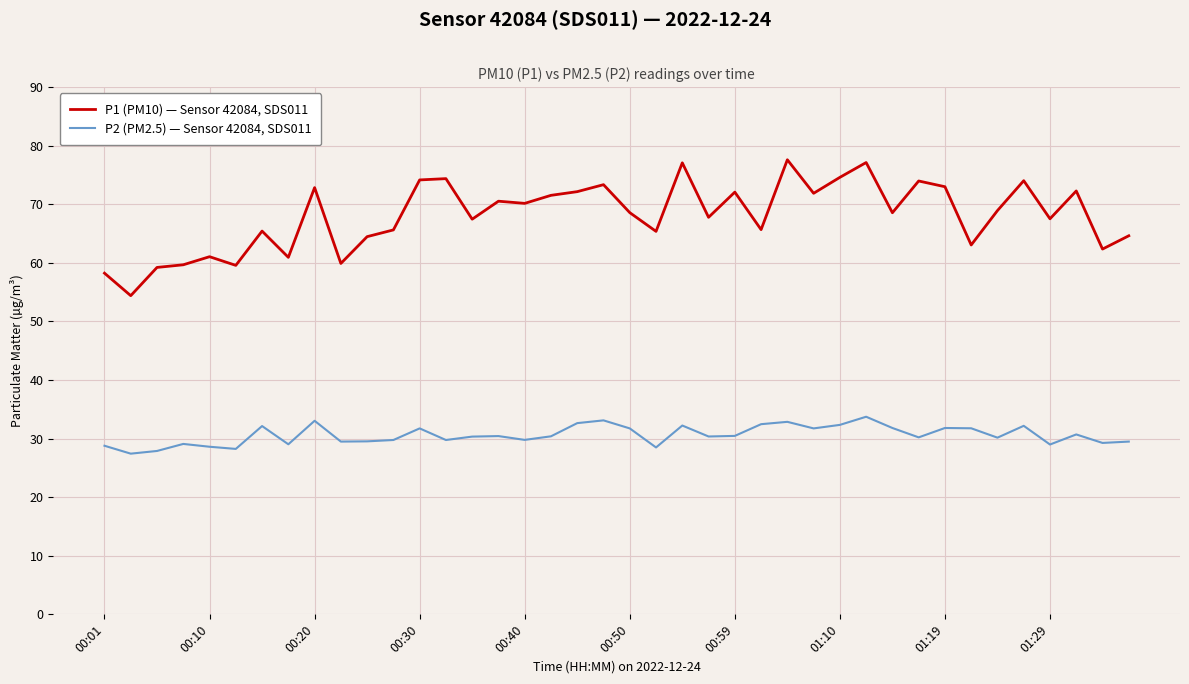

Rank the series by their average value, from lowest to highest.

P2 (PM2.5) — Sensor 42084, SDS011, P1 (PM10) — Sensor 42084, SDS011